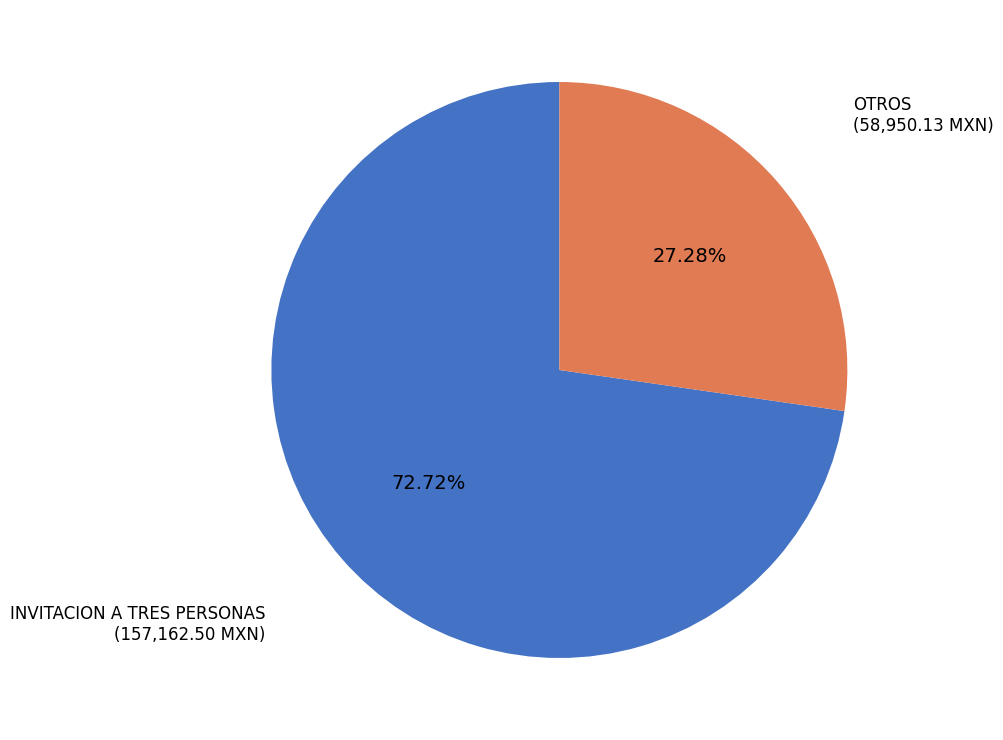

Is there a majority slice in this chart?

Yes